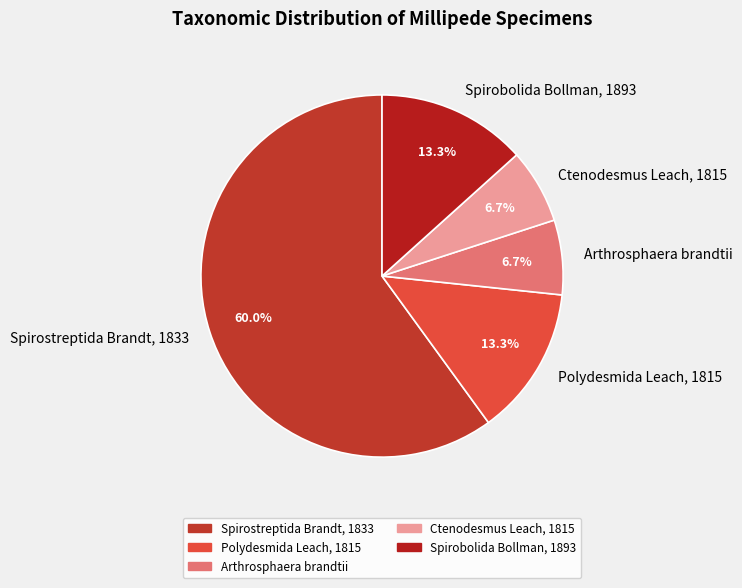

To the nearest percent, what portion does Spirostreptida Brandt, 1833 represent?

60%